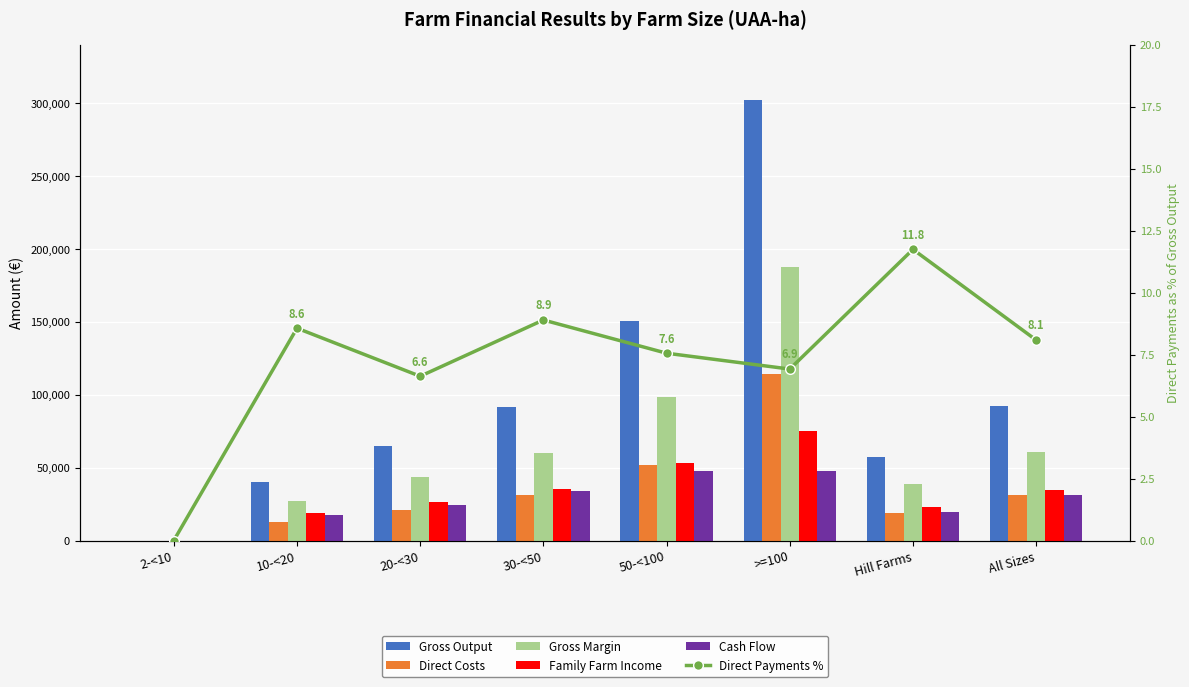

List the labels in order of Cash Flow value, smallest first.

2-<10, 10-<20, Hill Farms, 20-<30, All Sizes, 30-<50, 50-<100, >=100